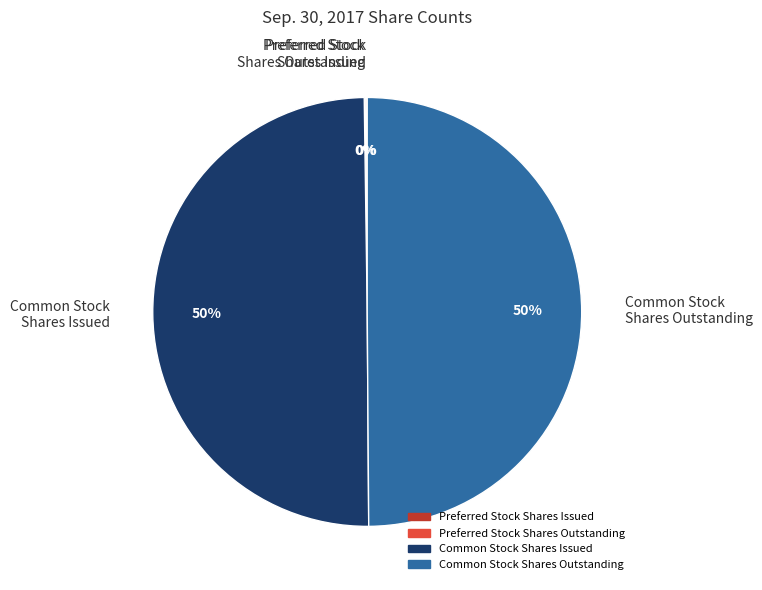

To the nearest percent, what portion does Common Stock Shares Issued represent?

50%